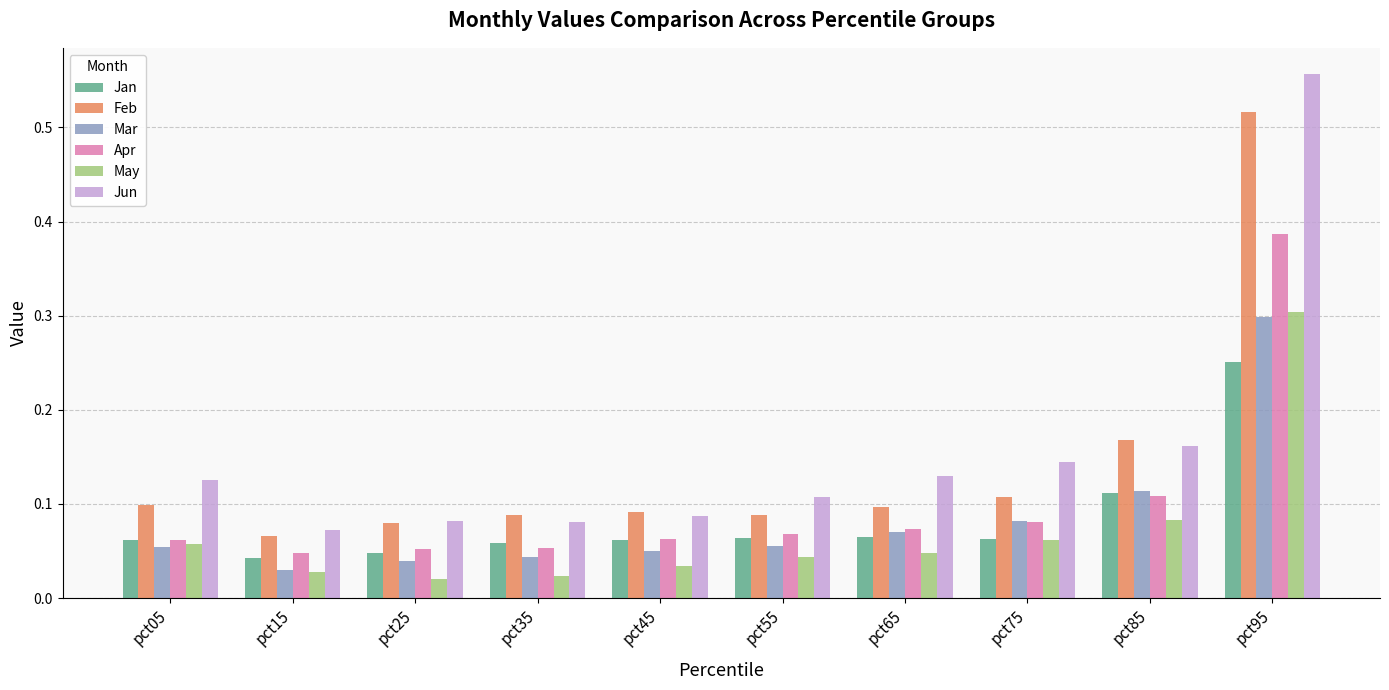

Is it true that Jan equals 0.2 at pct85?

False